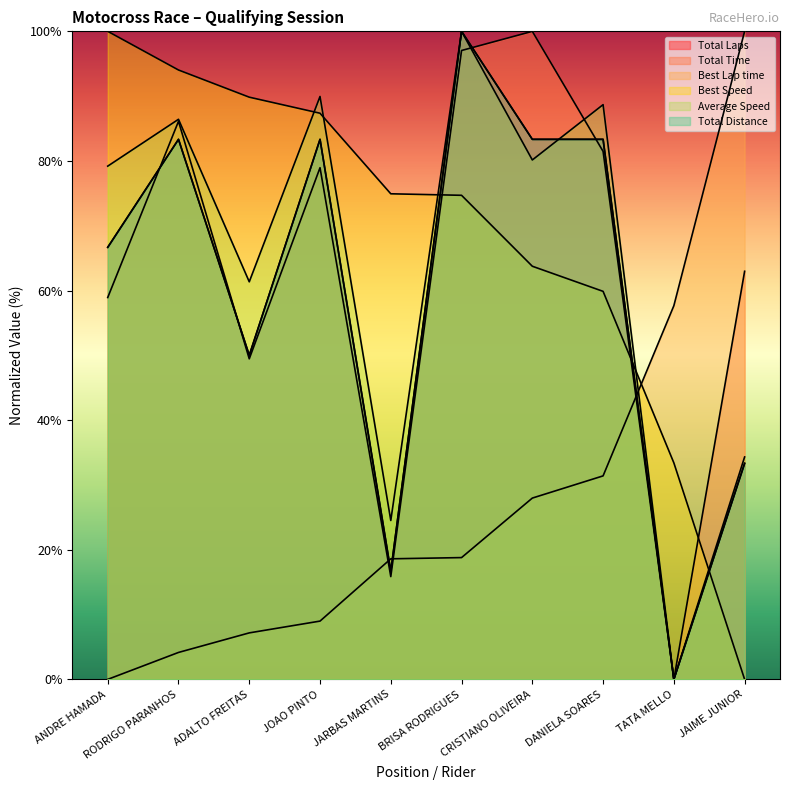

How many values in Best Speed are above zero?

9